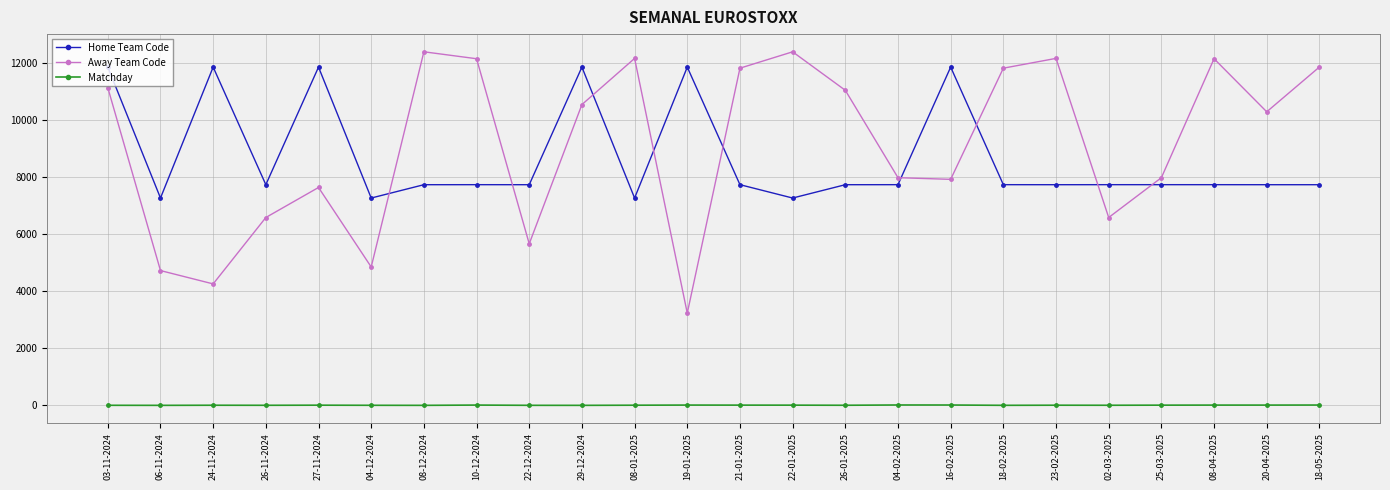

How many interior local peaks does the Away Team Code series have?

6